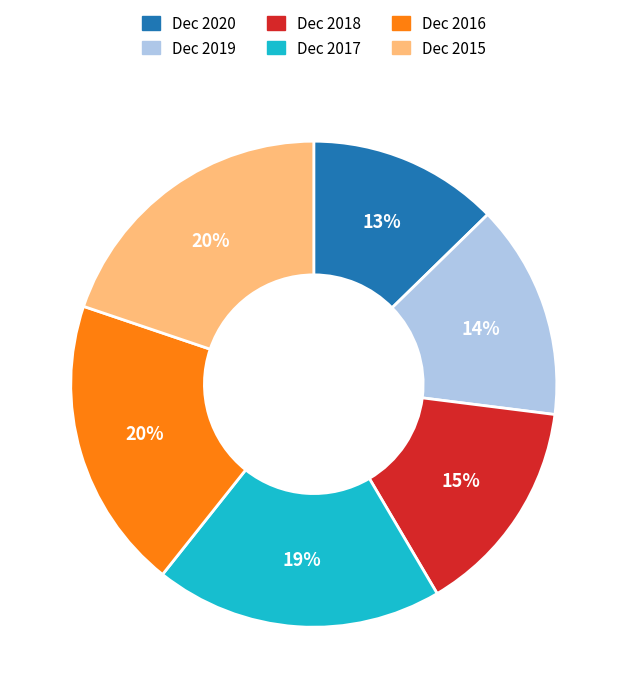

Which slice is the smallest?

Dec 2020